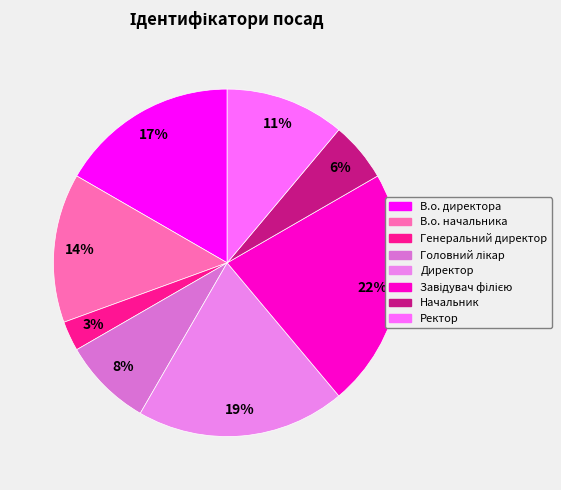

True or false: Генеральний директор accounts for 16% of the total.

False